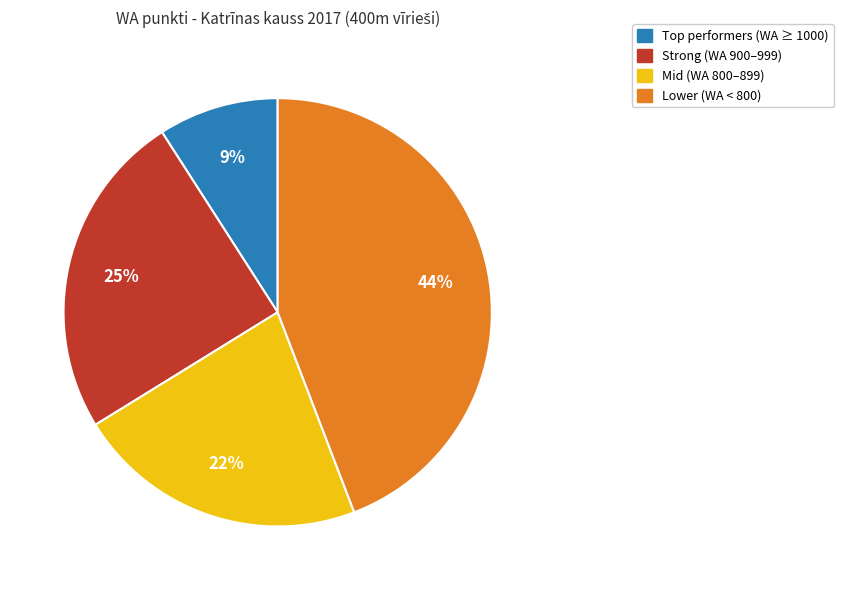

To the nearest percent, what is the average slice percentage?

25%